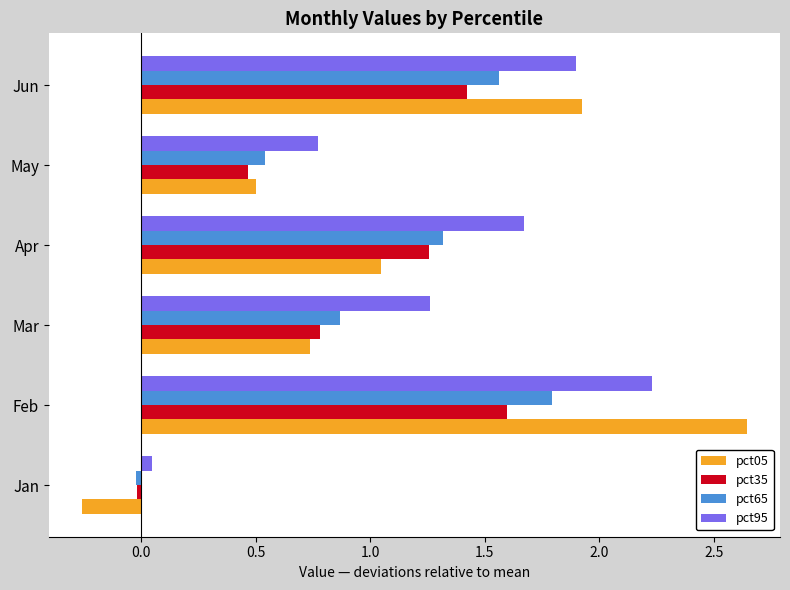

At which label does pct95 reach its minimum?

Jan